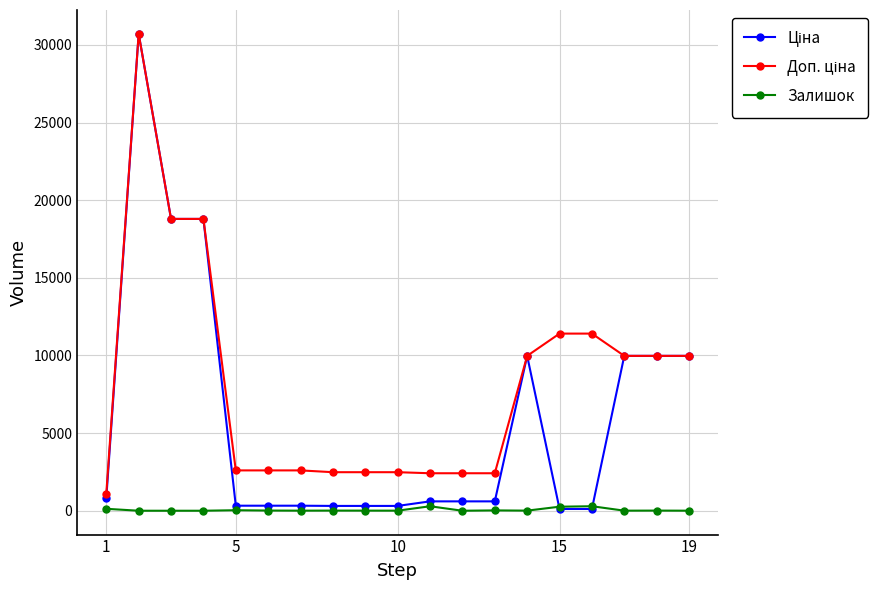

True or false: Залишок has more than 1 points higher than both neighbors.

True